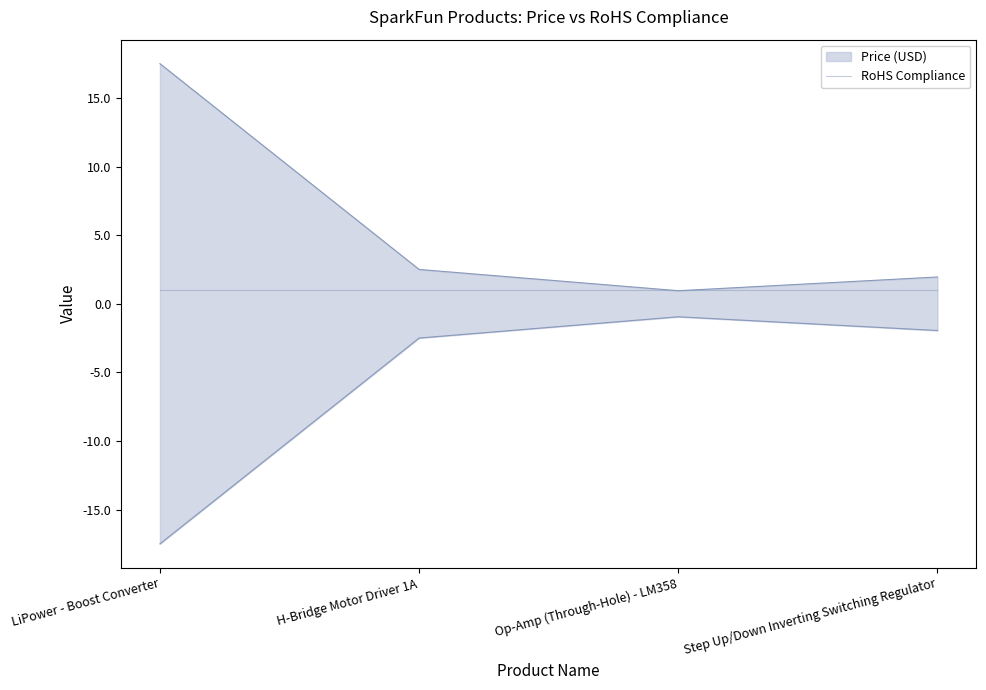

What is the value of the 1st point from the left?

17.5